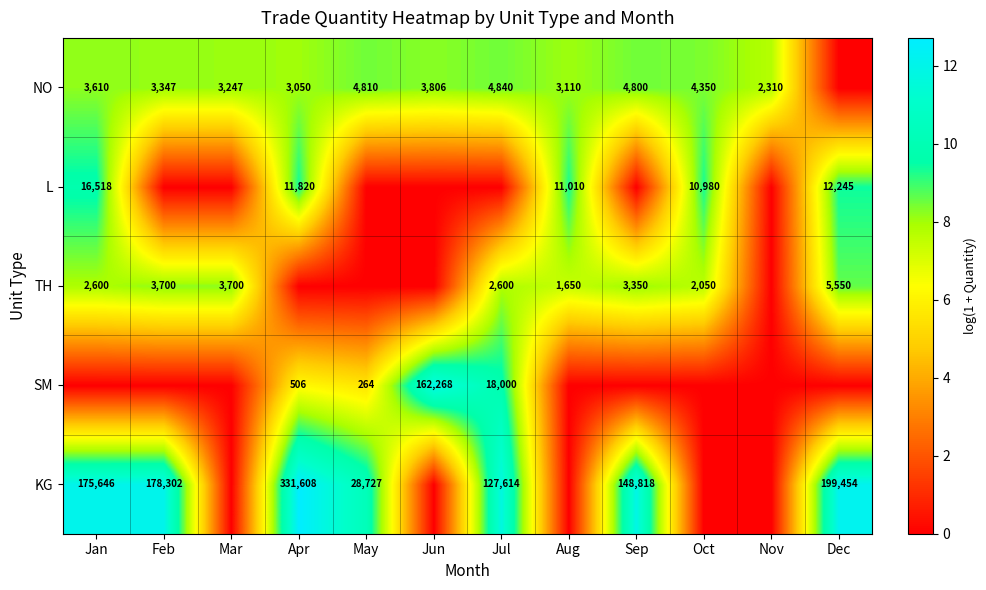

What is the sum of the NO values at Aug and Jun?

6916